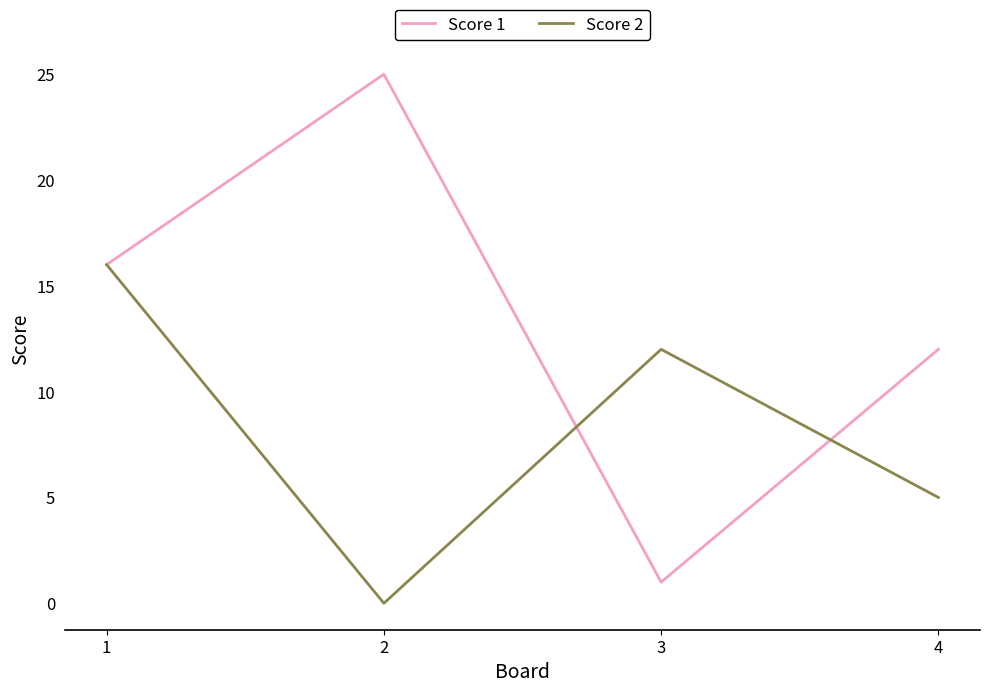

Count the Score 2 values in the range 5 to 16.

3